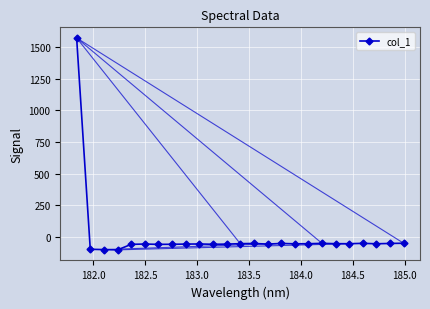

True or false: there are more than 2 points higher than both neighbors.

True